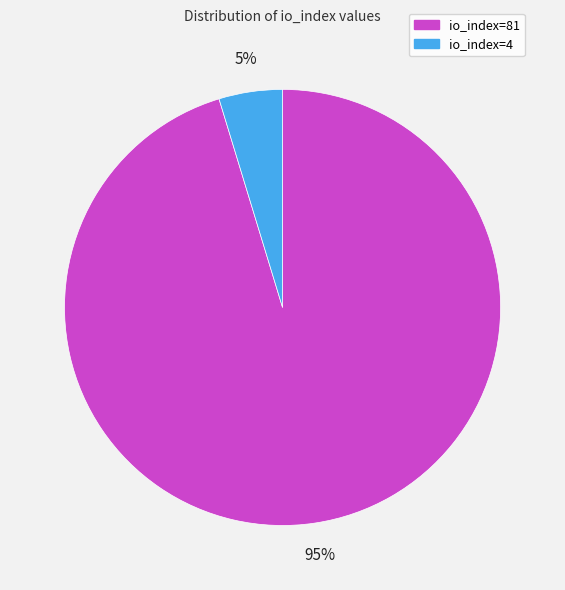

To the nearest percent, what is the average slice percentage?

50%